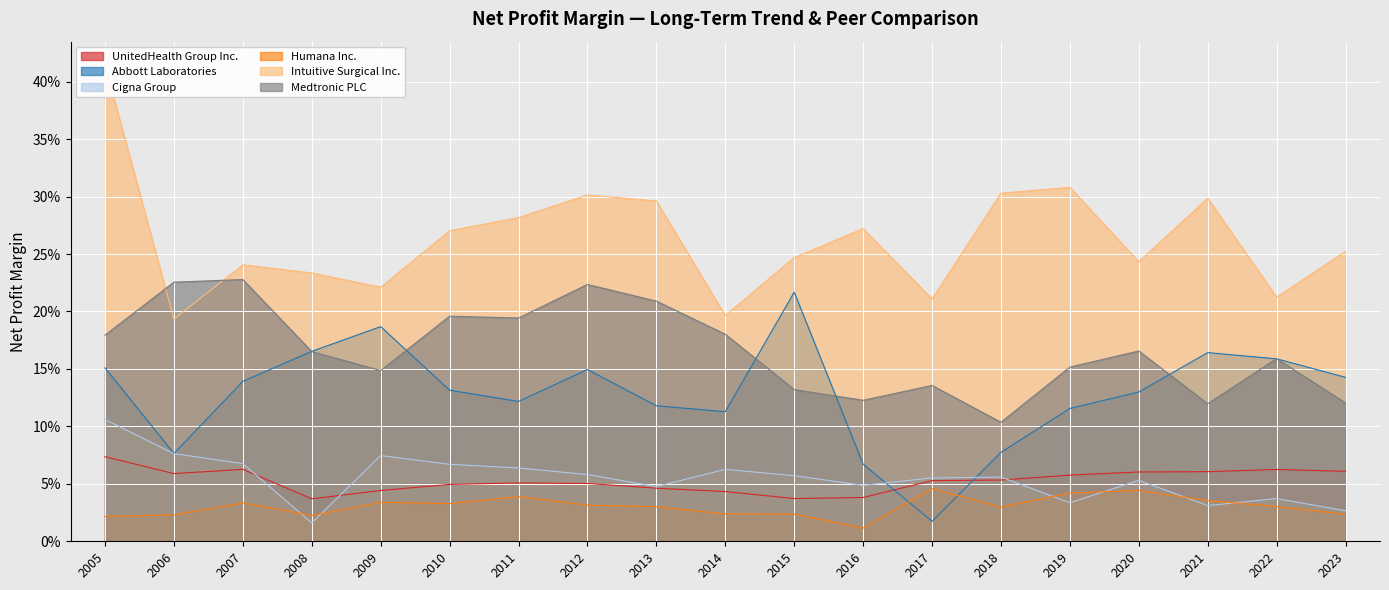

At which label does Medtronic PLC reach its minimum?

2018